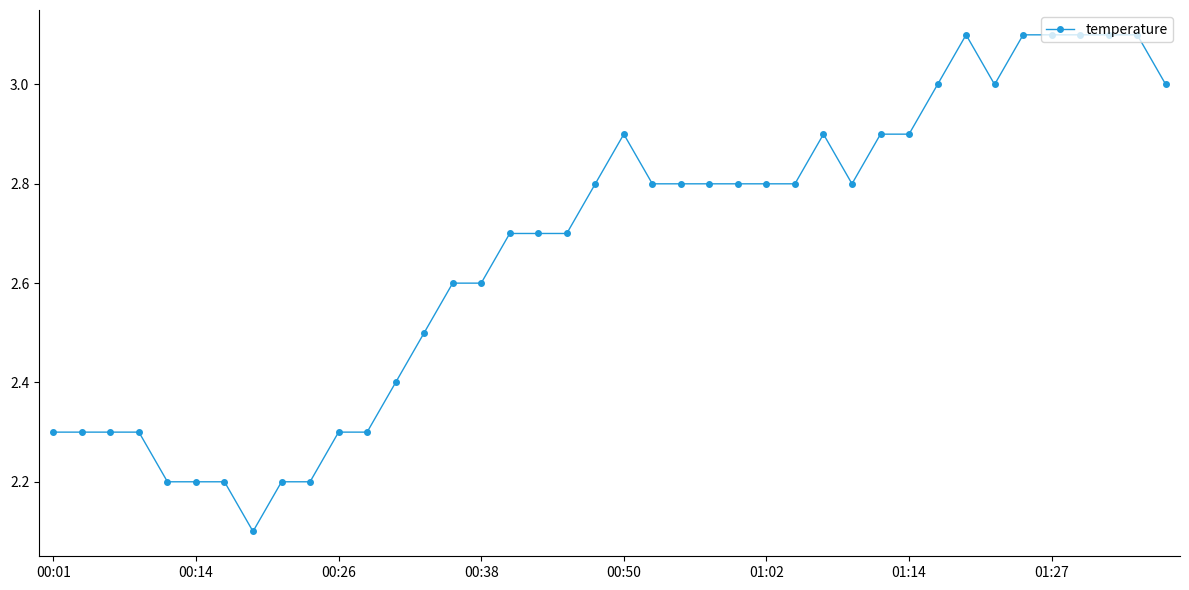

What is the difference between the maximum and second lowest values?

0.9